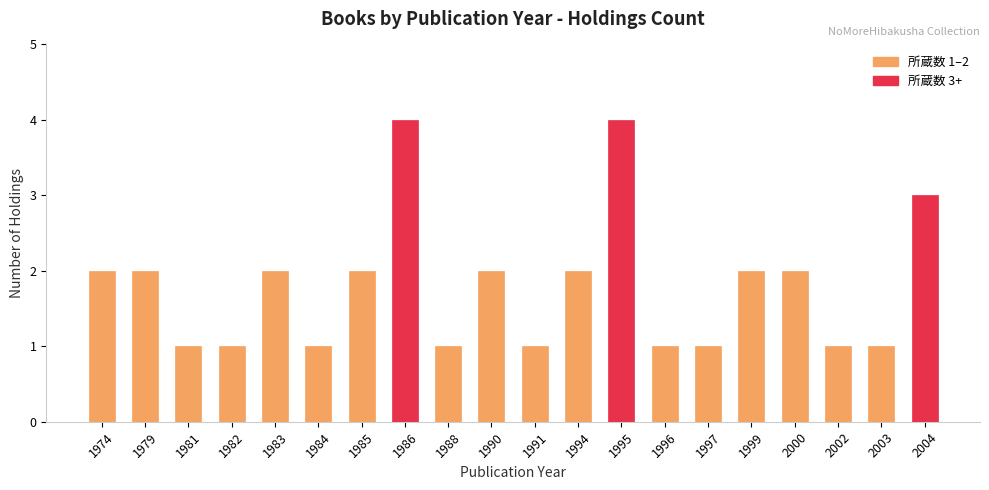

What is the value of the 16th bar from the left?

2